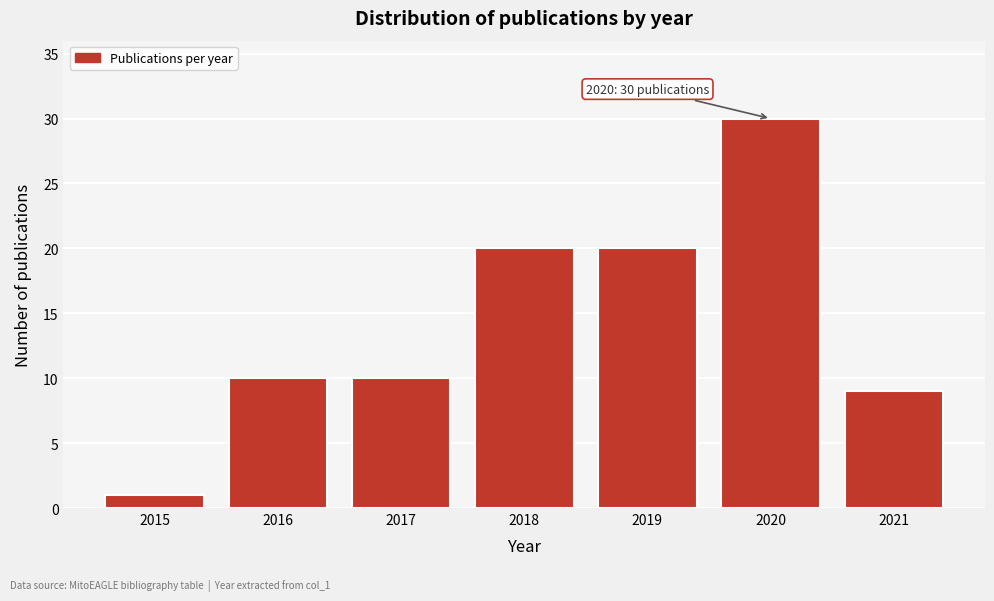

Reading right to left, list all the values displayed in this chart.

9	30	20	20	10	10	1